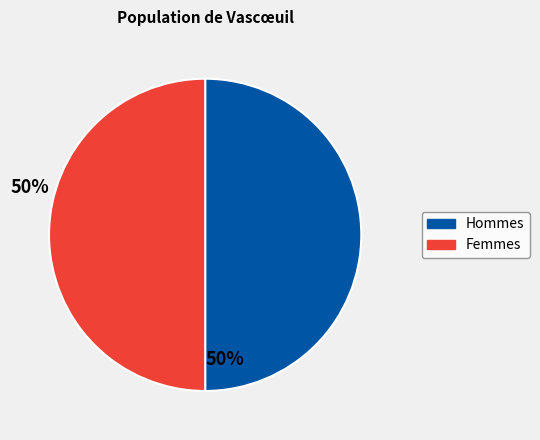

Is there any slice that represents more than half of the pie?

No